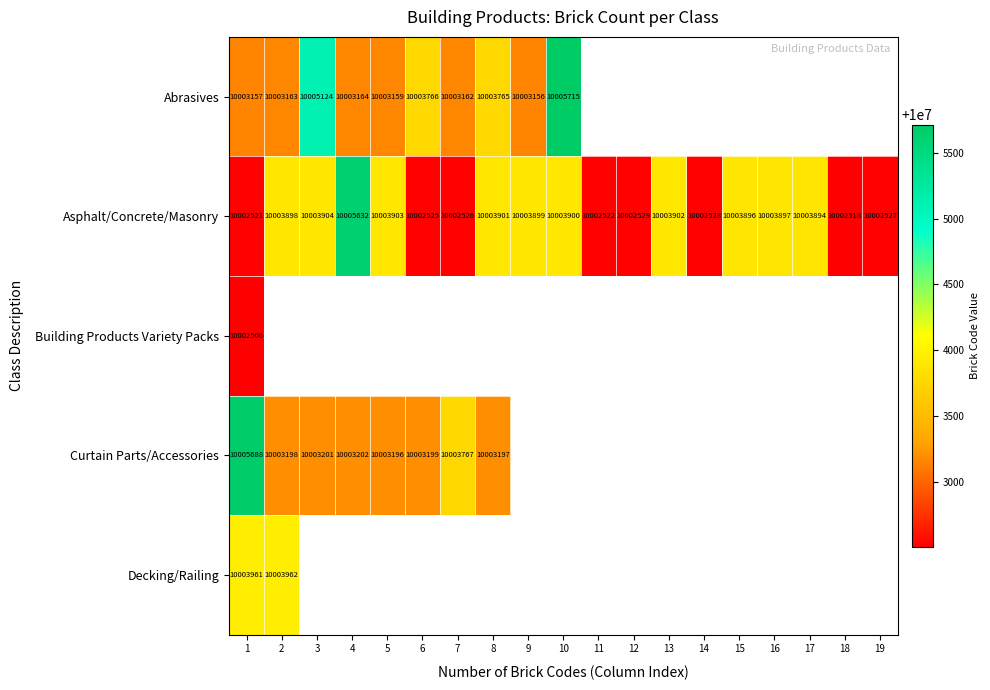

At which label is Asphalt/Concrete/Masonry closest to 10004075?

3